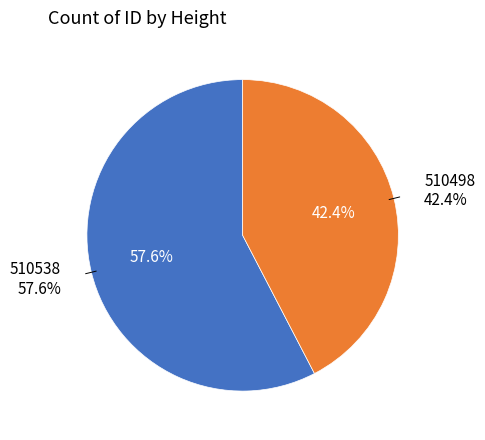

What is the total percentage of 510538 and 510498?

100.0%